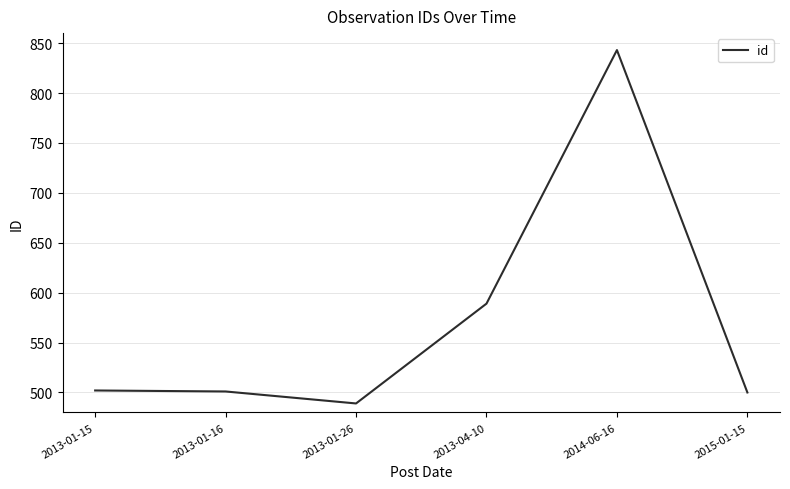

True or false: the data shows 502 at 2013-01-15.

True